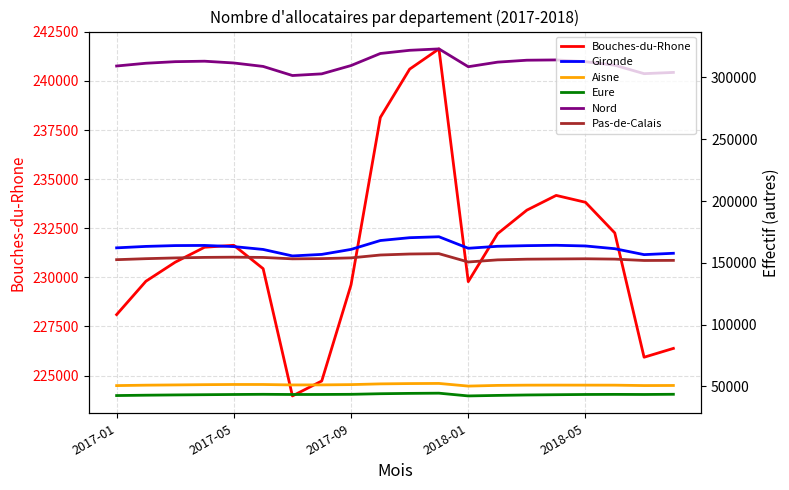

Rank the series at 6 from lowest to highest value.

Eure, Aisne, Pas-de-Calais, Gironde, Bouches-du-Rhone, Nord